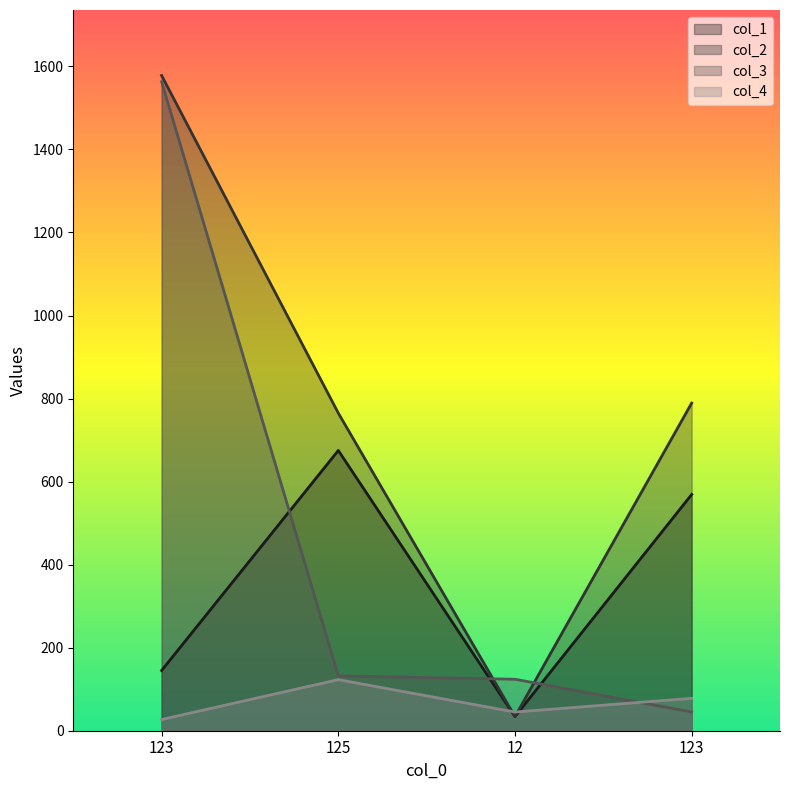

Read the col_1 value at 123, to the nearest 100.

100